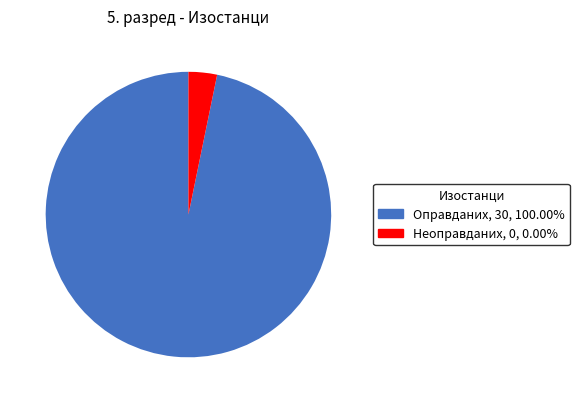

Which category has the smallest portion of the pie?

Неоправданих